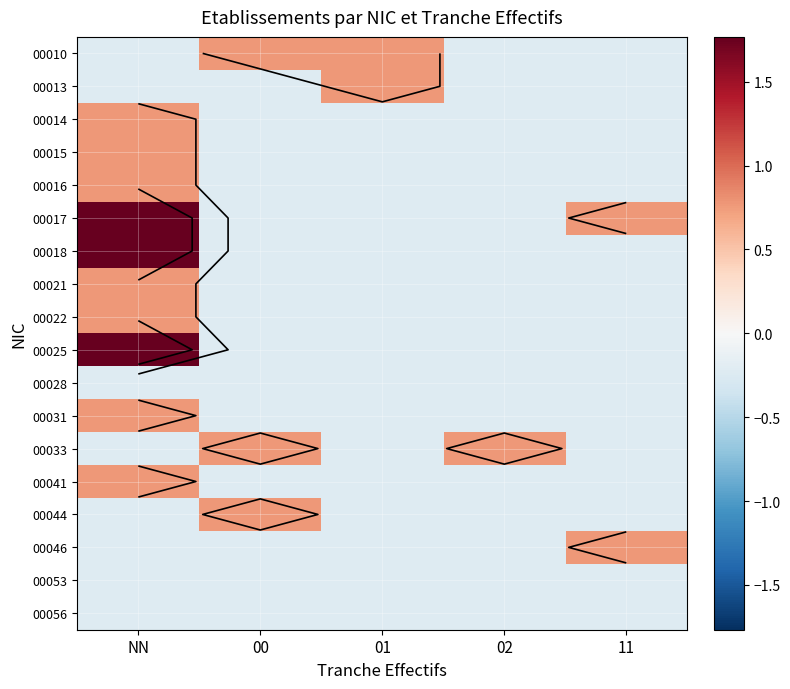

Rank the series at NN from highest to lowest value.

00017, 00018, 00025, 00014, 00015, 00016, 00021, 00022, 00031, 00041, 00010, 00013, 00028, 00033, 00044, 00046, 00053, 00056